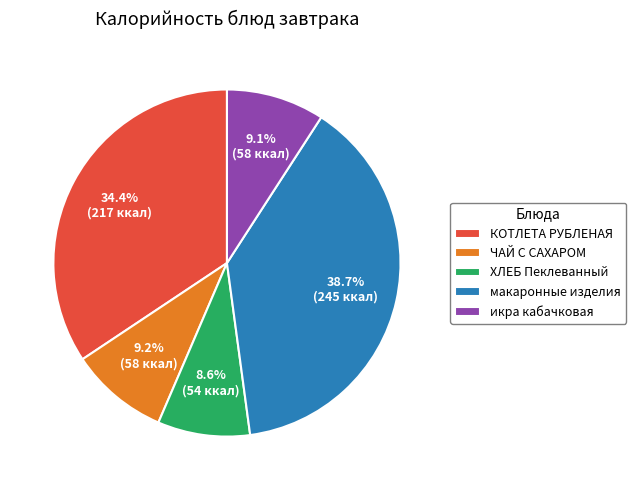

To the nearest percent, what is the difference between the largest and smallest slice percentages?

30%